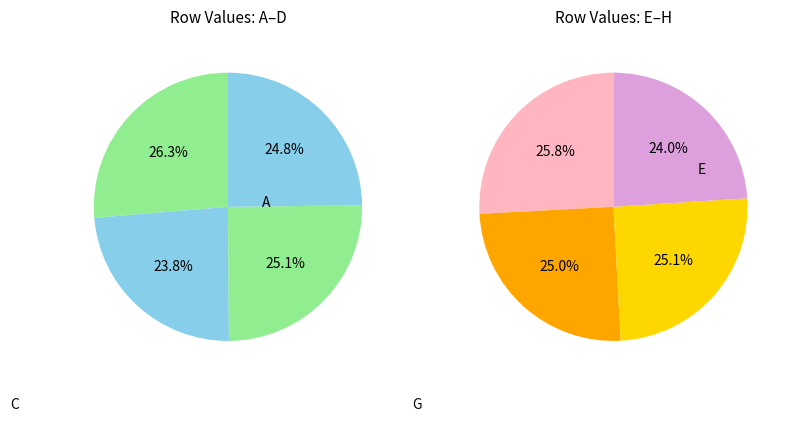

Is there any slice that represents more than half of the pie?

No